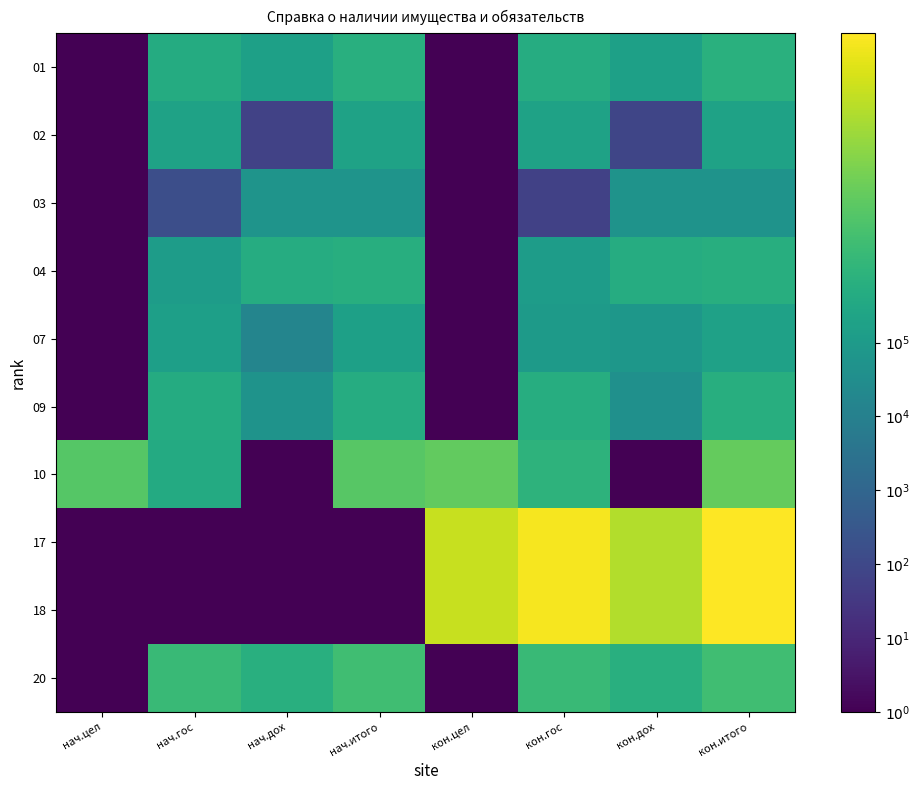

Which label corresponds to the smallest value in the chart?

нач.цел